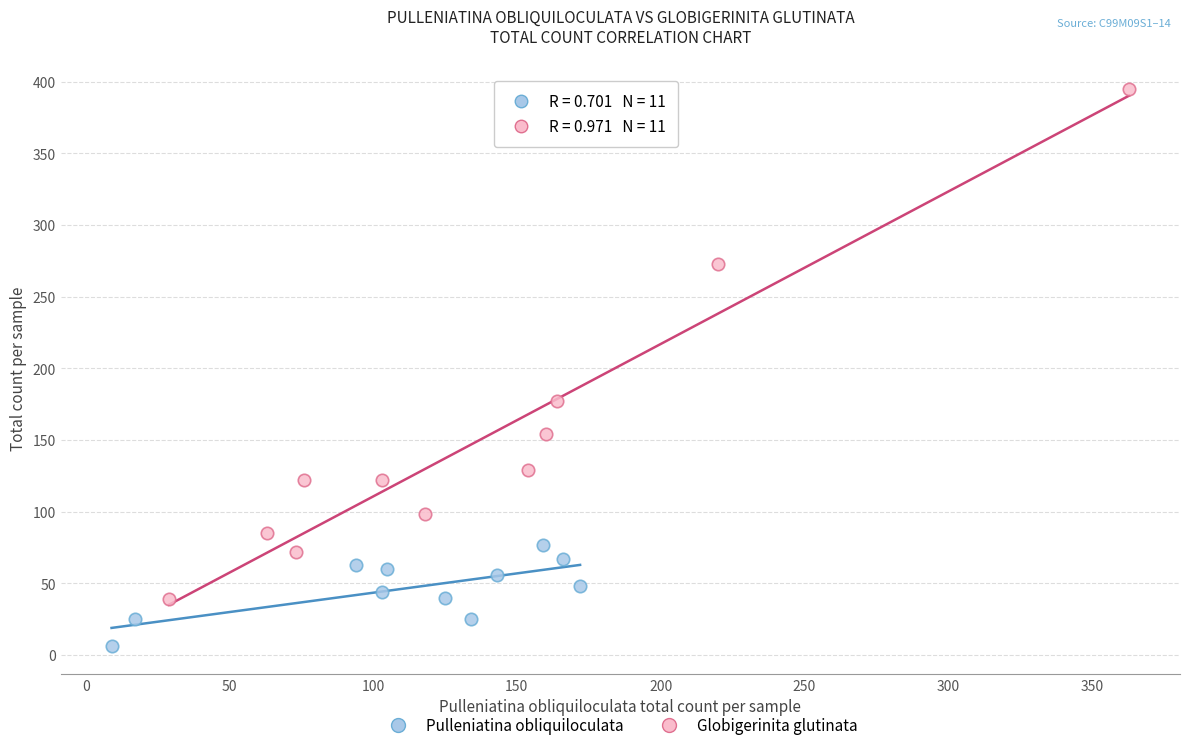

Which series reaches the minimum Y coordinate?

Pulleniatina obliquiloculata